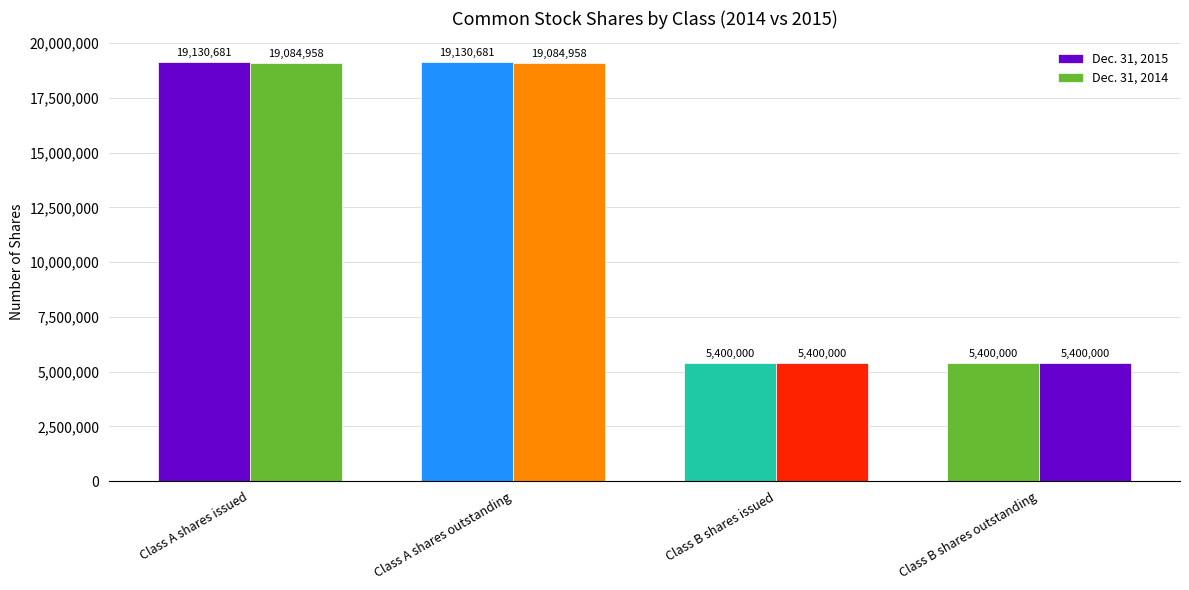

At which category does the chart reach its peak across all series?

Class A shares issued